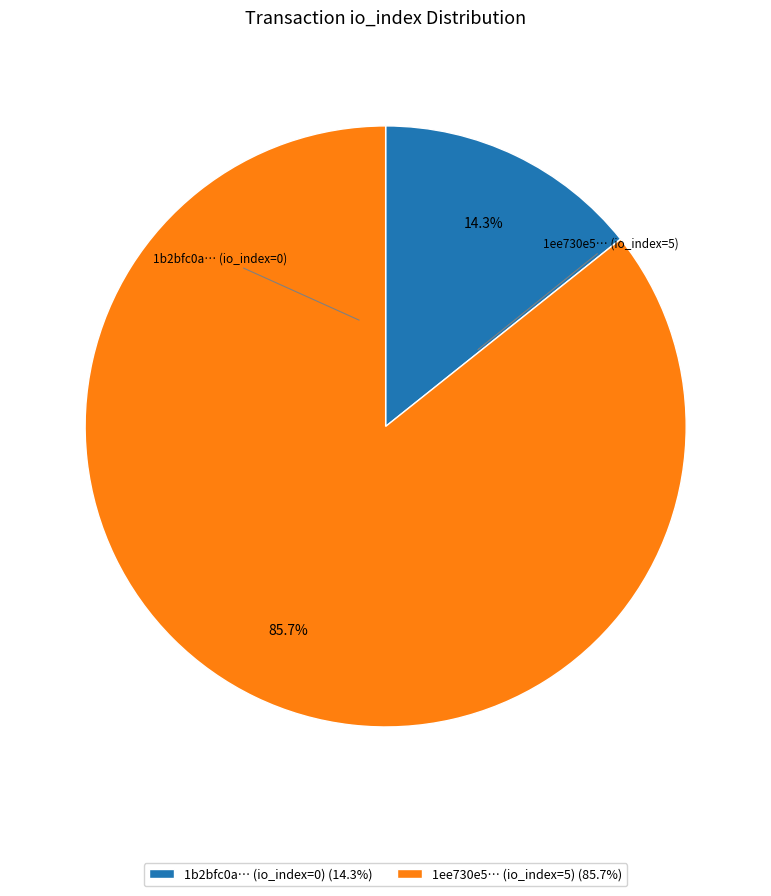

What is the total percentage of 1ee730e5… (io_index=5) (85.7%) and 1b2bfc0a… (io_index=0) (14.3%)?

100.0%